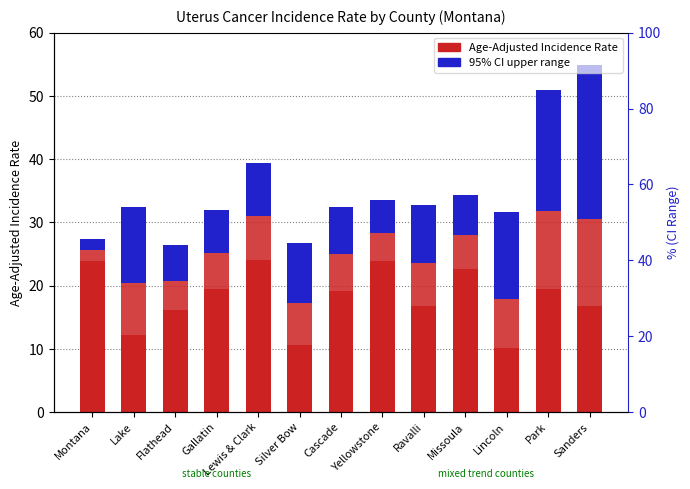

What is the difference between the maximum and minimum values in the 95% CI Range (upper) series?

22.6